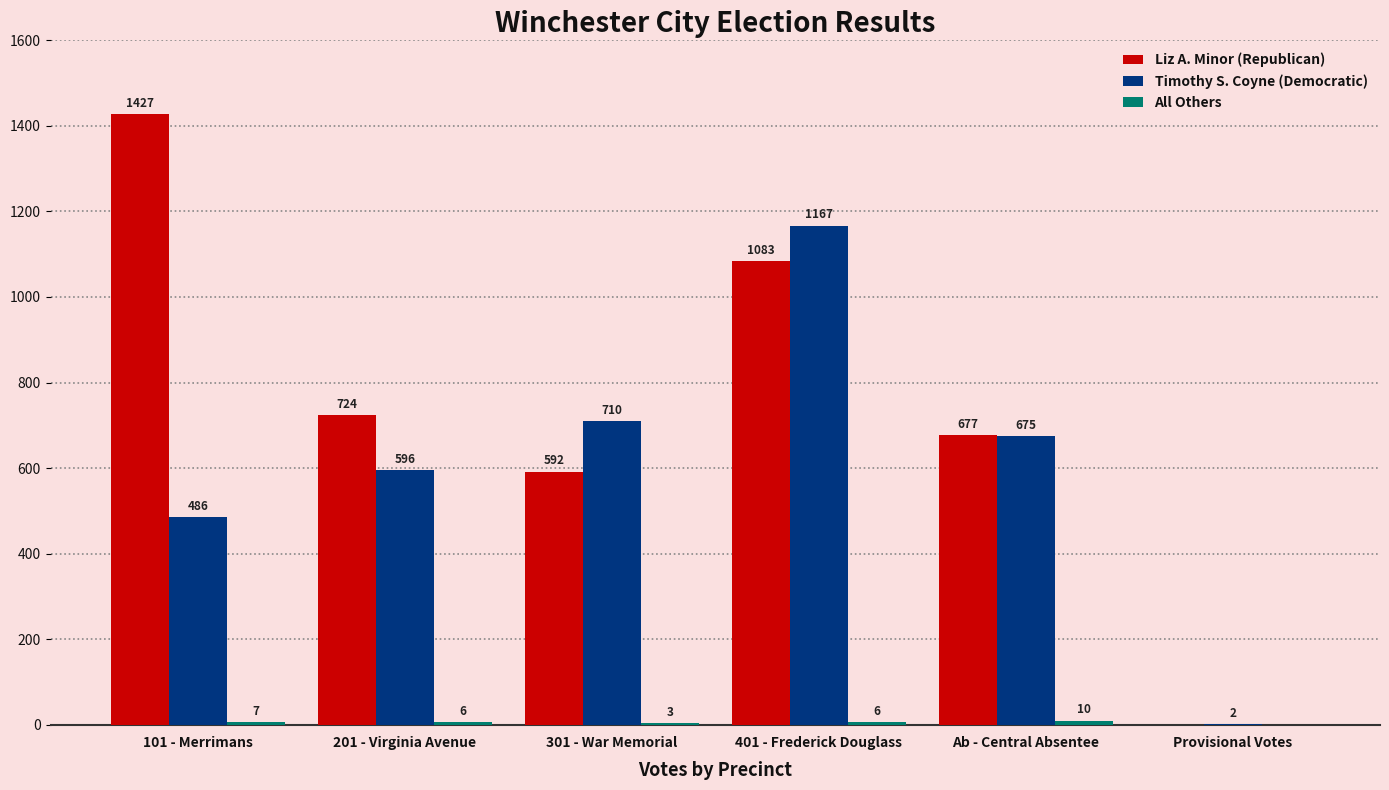

What is the sum of the Timothy S. Coyne (Democratic) values at Provisional Votes and 101 - Merrimans?

488